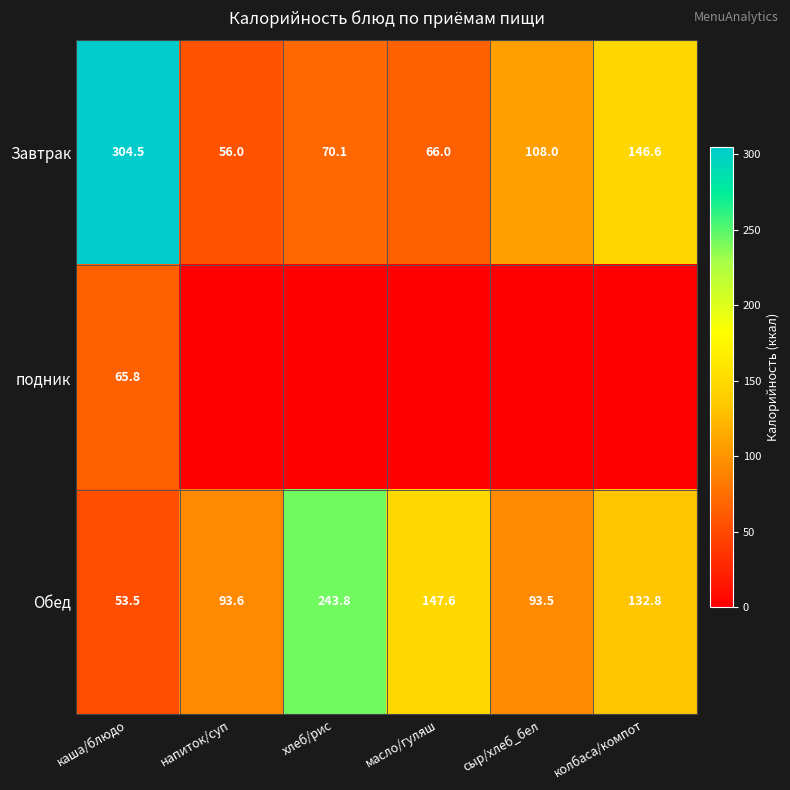

At which category does the chart reach its peak across all series?

каша/блюдо